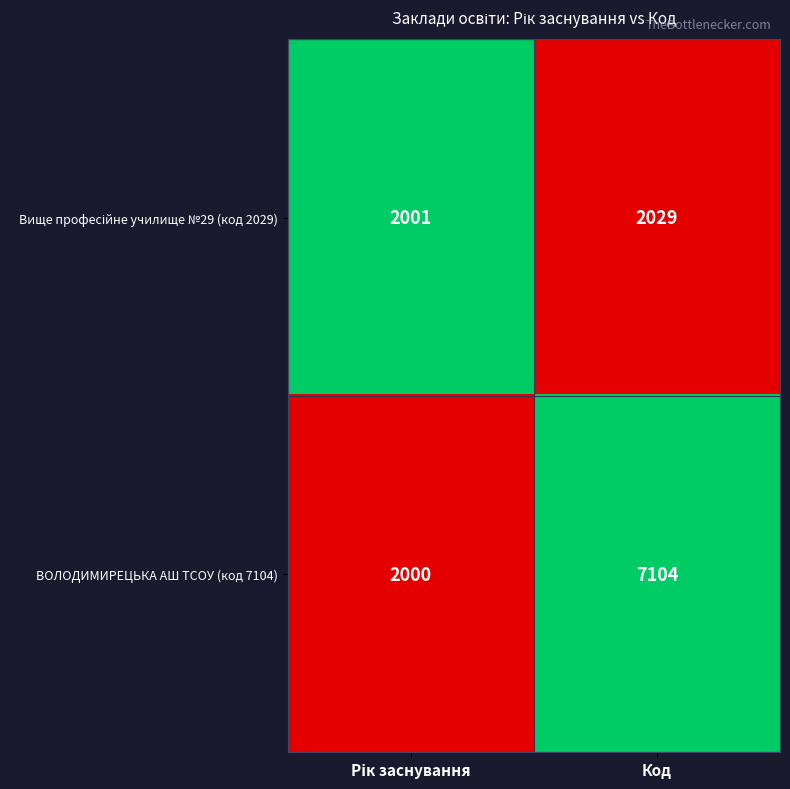

At which category is the sum across all series the highest?

Код